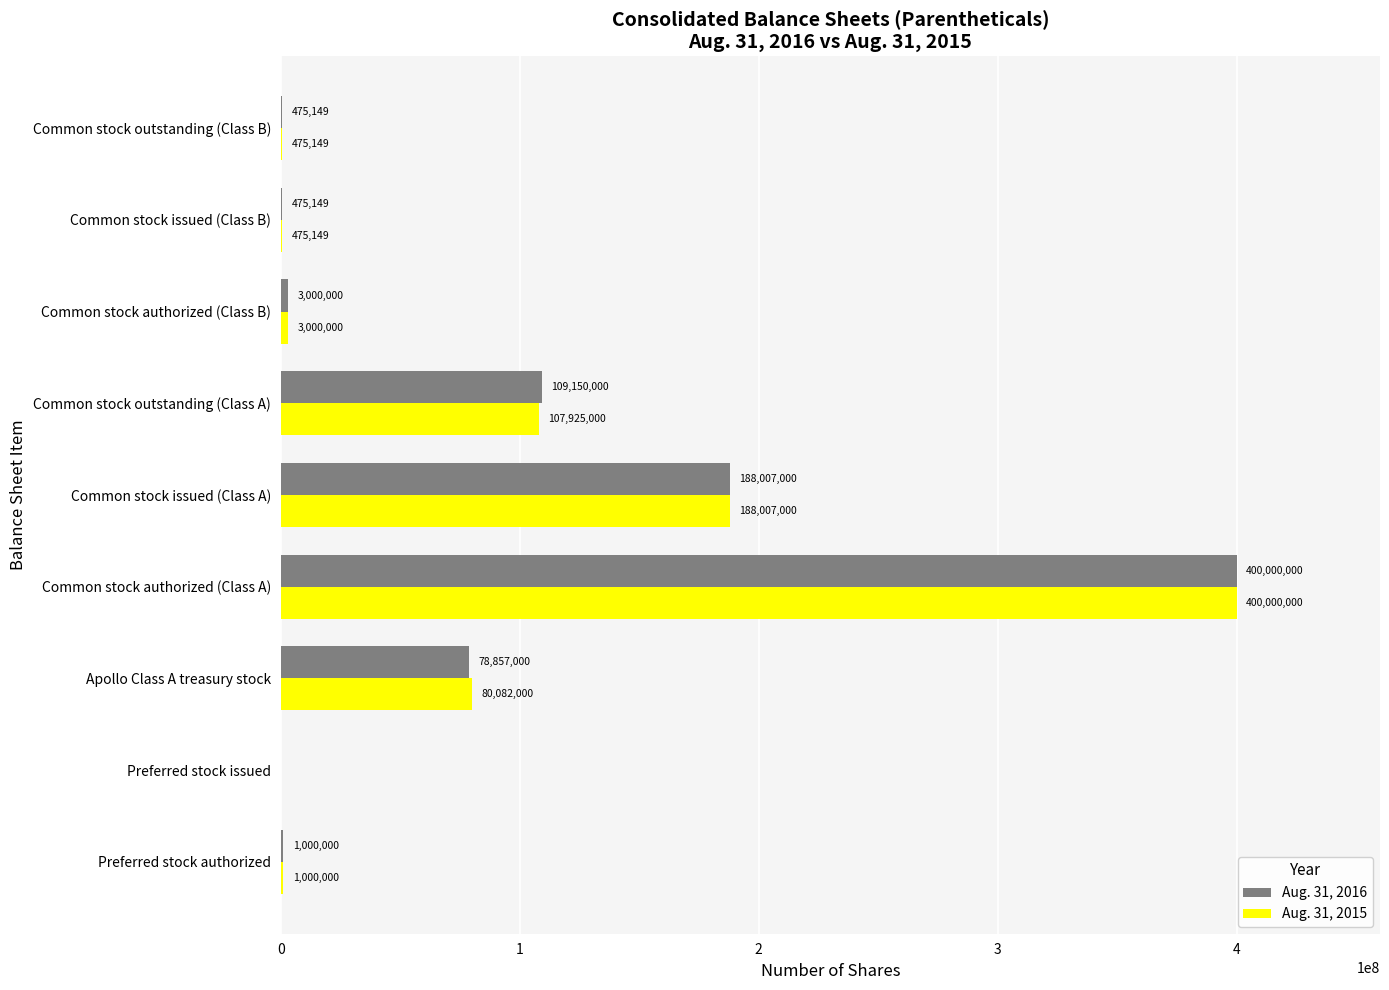

True or false: Aug. 31, 2016 has a value of 400000000 at Common stock authorized (Class A).

True